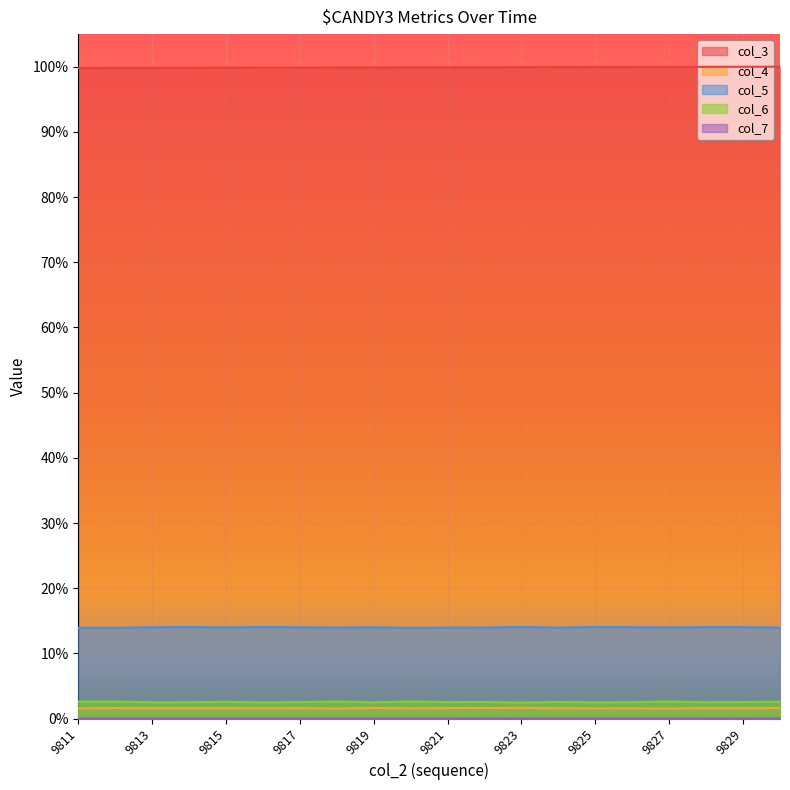

Which series has the widest spread of values?

col_3